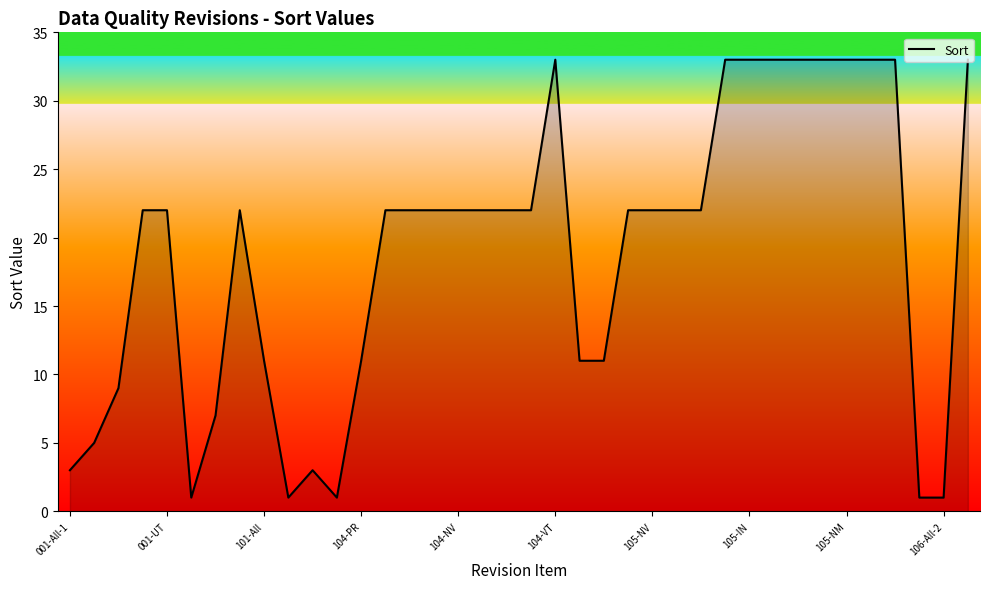

What is the minimum value shown in the chart?

1